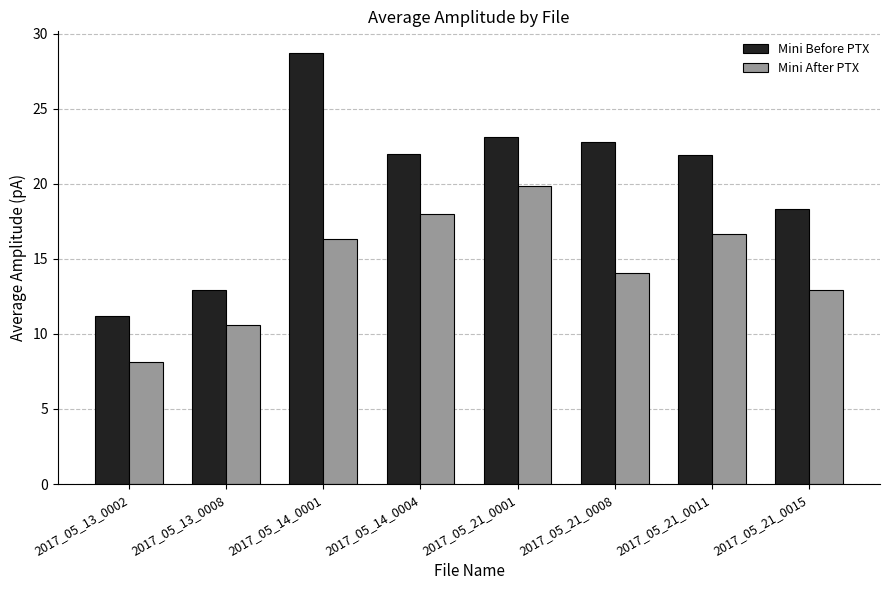

What is the total value across all series at 2017_05_21_0015?

31.3